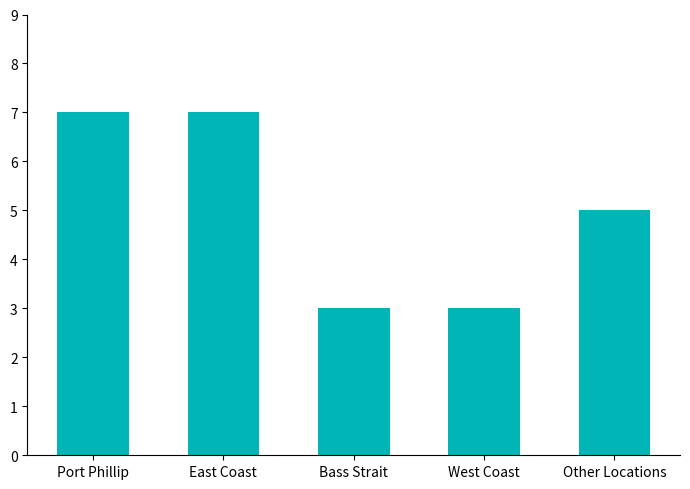

What is the sum of all values?

25